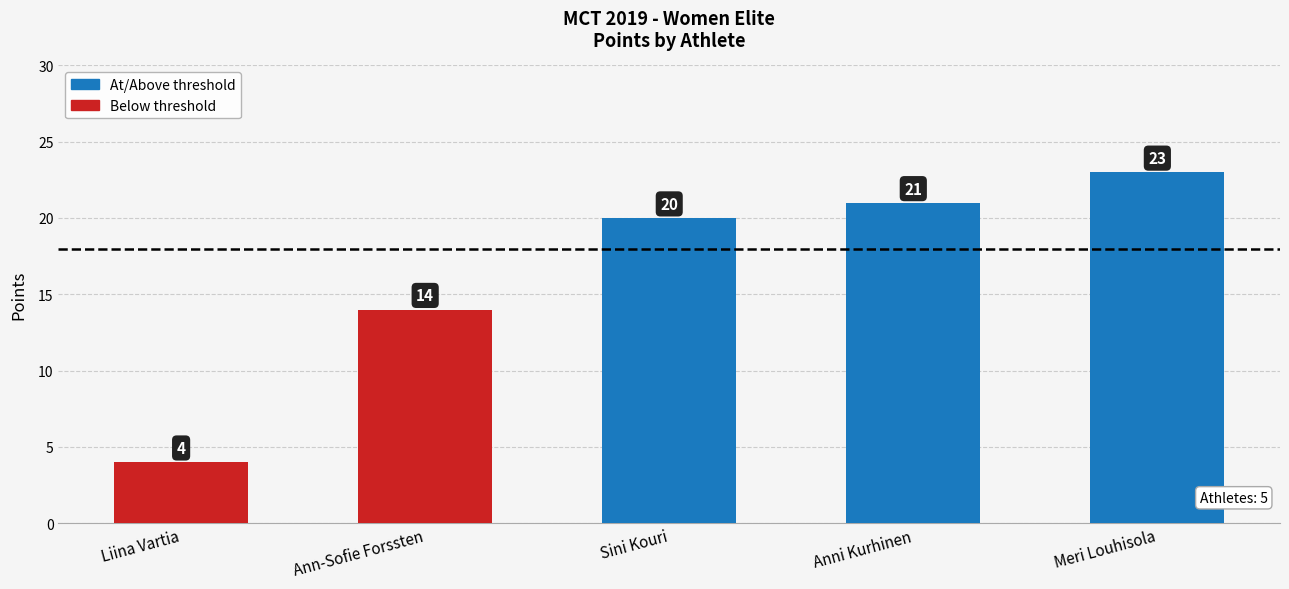

Rank the categories by value from lowest to highest.

Liina Vartia, Ann-Sofie Forssten, Sini Kouri, Anni Kurhinen, Meri Louhisola